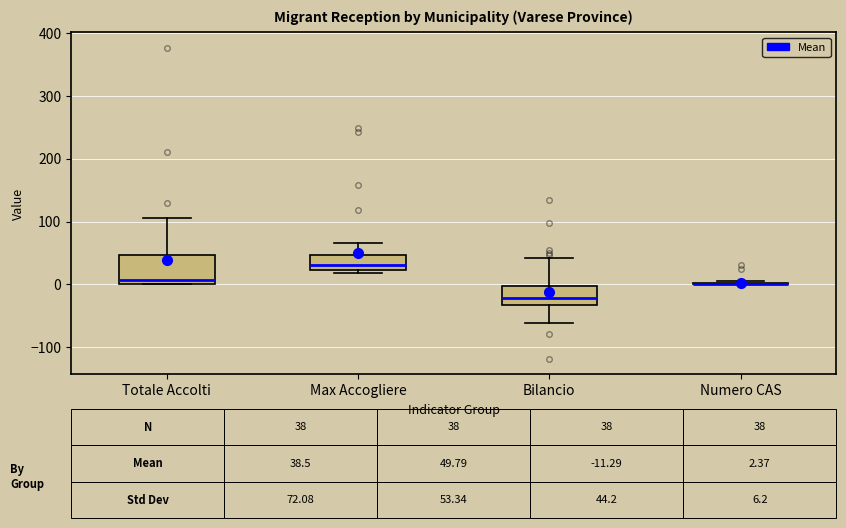

Comparing the boxes themselves (not the whiskers), which one is the tallest?

Totale Accolti